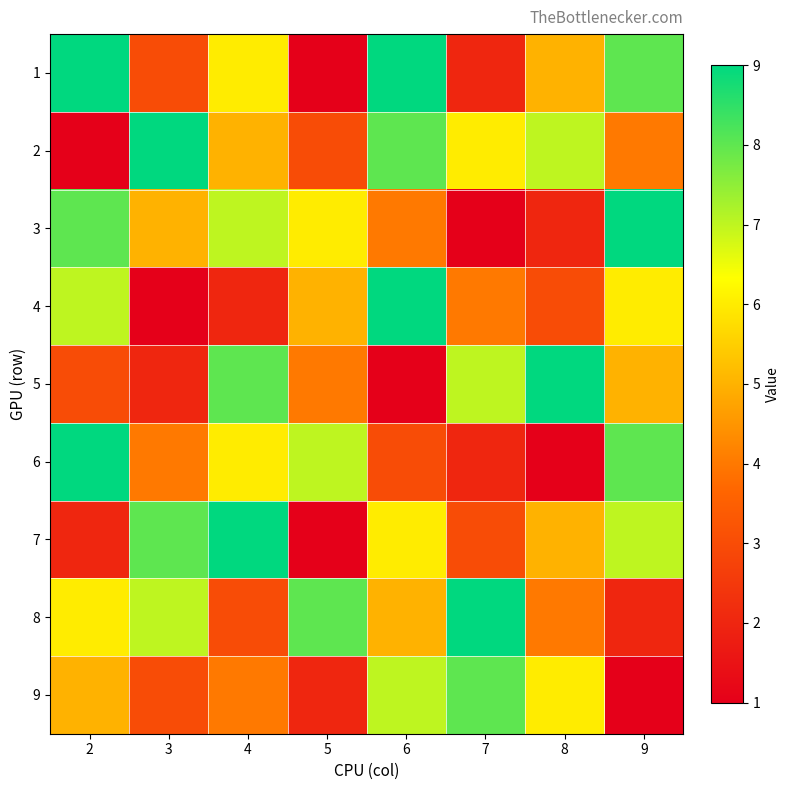

At which category is the sum across all series the highest?

6